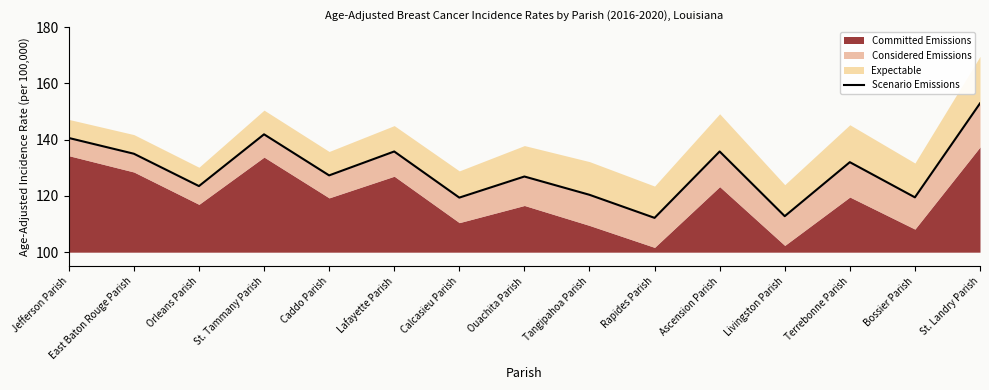

Does the chart display data point markers on the line(s)?

No